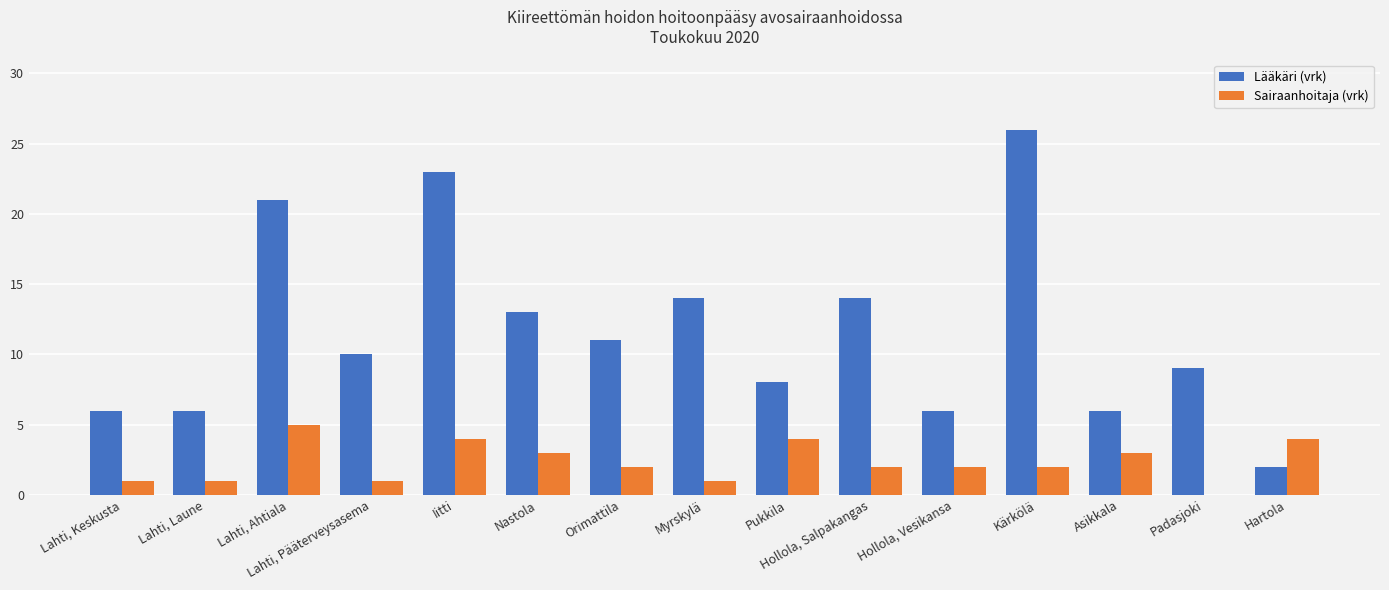

How many Sairaanhoitaja (vrk) values are between 1 and 4?

13